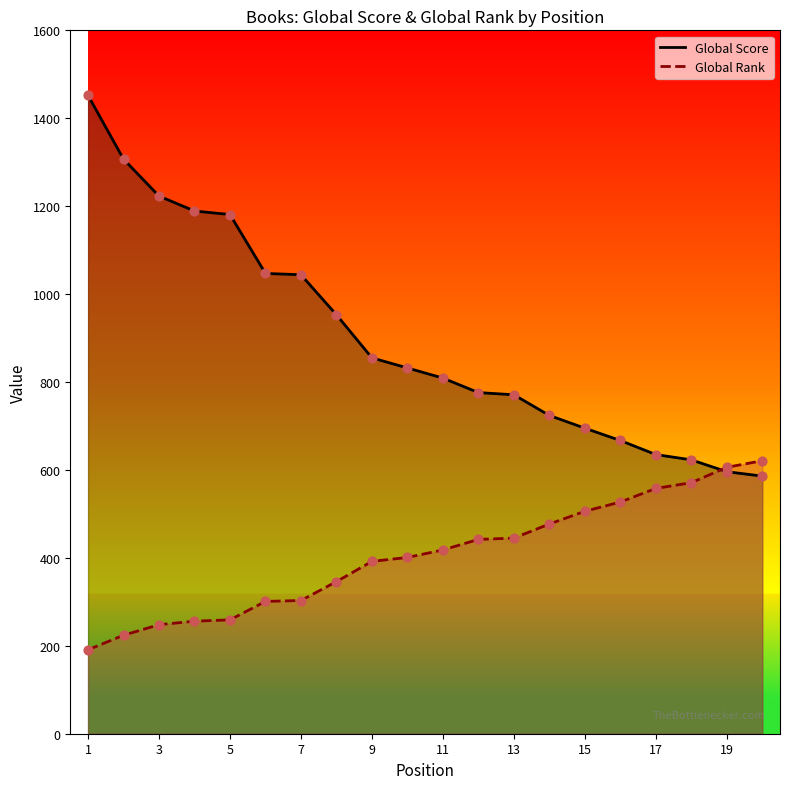

Which series has the largest Y range (max minus min)?

Global Score